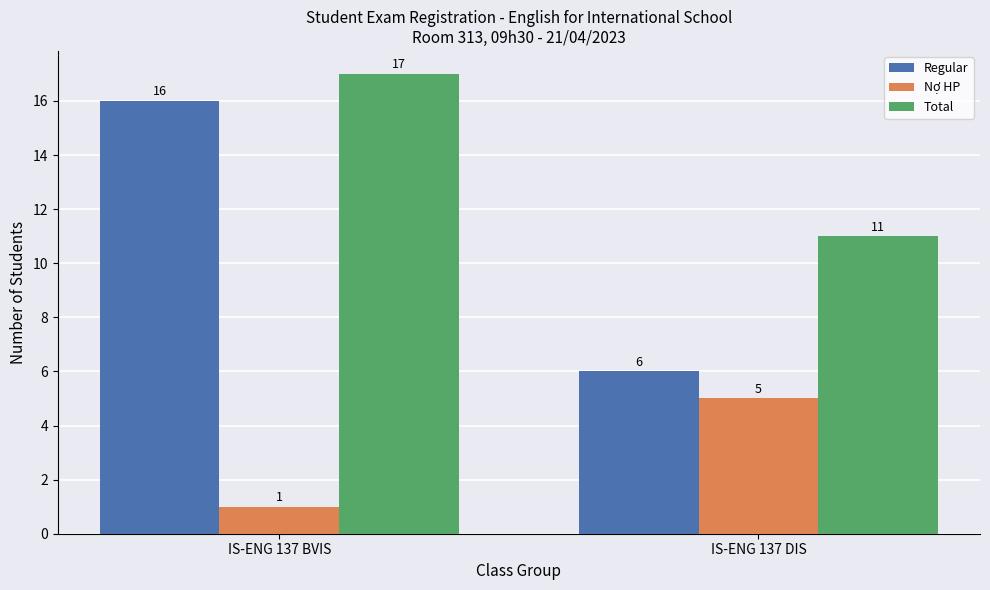

What is the minimum value for Regular?

6